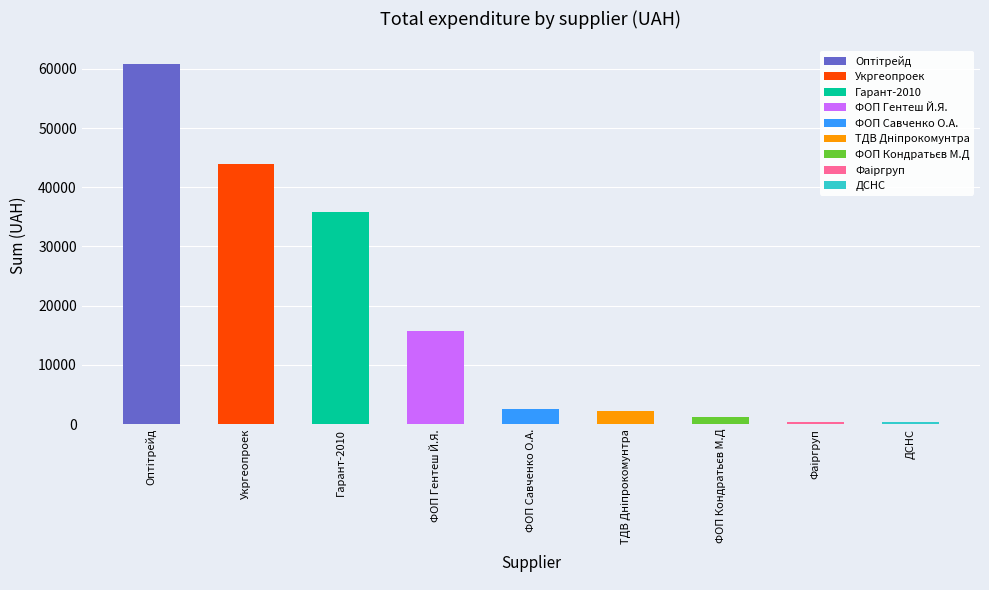

Rank the categories by value from highest to lowest.

ТОВ "Оптітрейд", ТОВ "Укргеопроек", ТОВ "Гарант-2010", ФОП "Гентеш Й.Я.", ФОП "Савченко О.А.", ТДВ "Дніпрокомунтранс", ФОП "Кондратьєв М.Д.", ТОВ "Фаіргруп", 8 ДПРЗ ГУ ДСНС